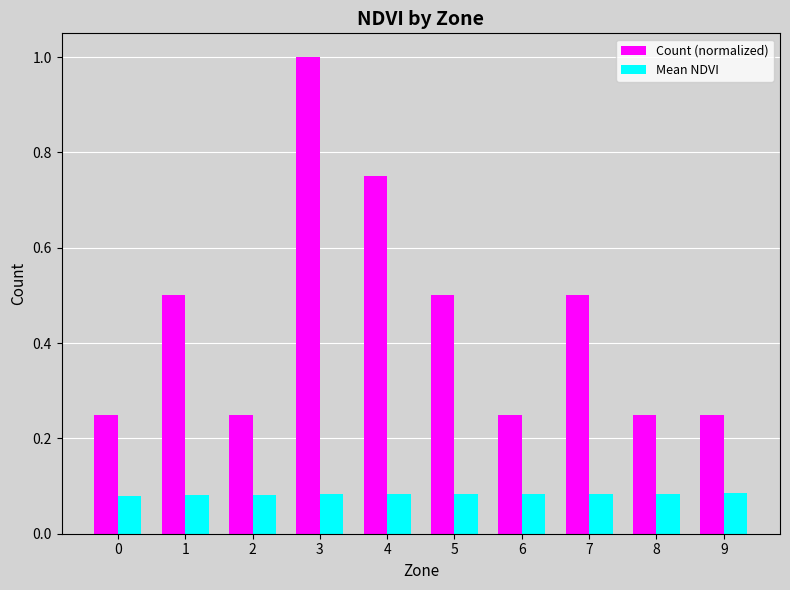

How many data points does each series have?

10